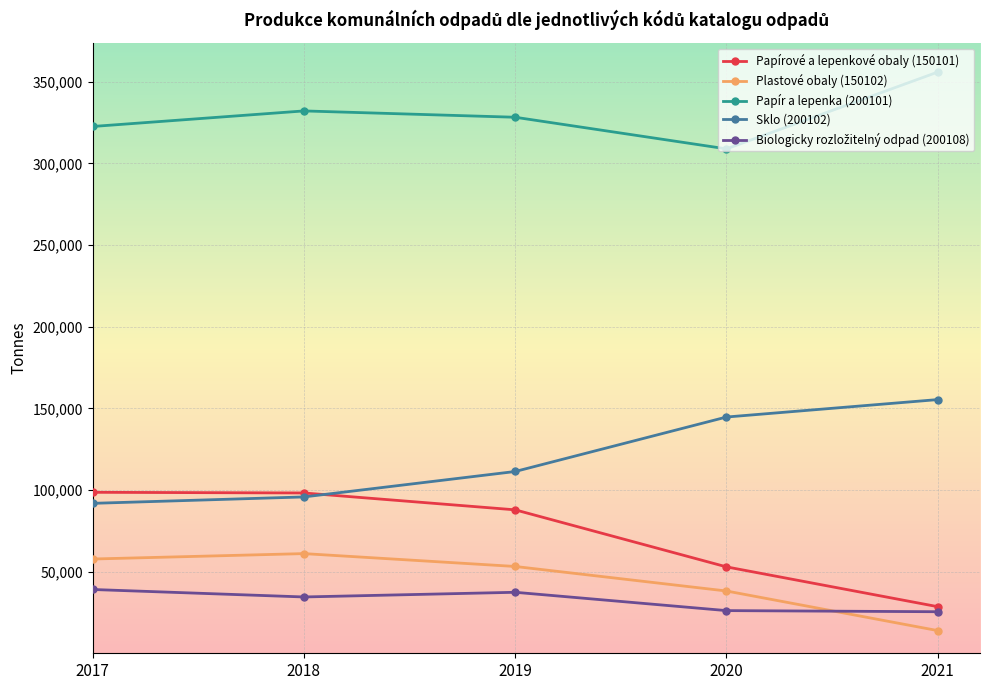

What is the value of the Papírové a lepenkové obaly (150101) point at the 3rd from the left?

87846.3